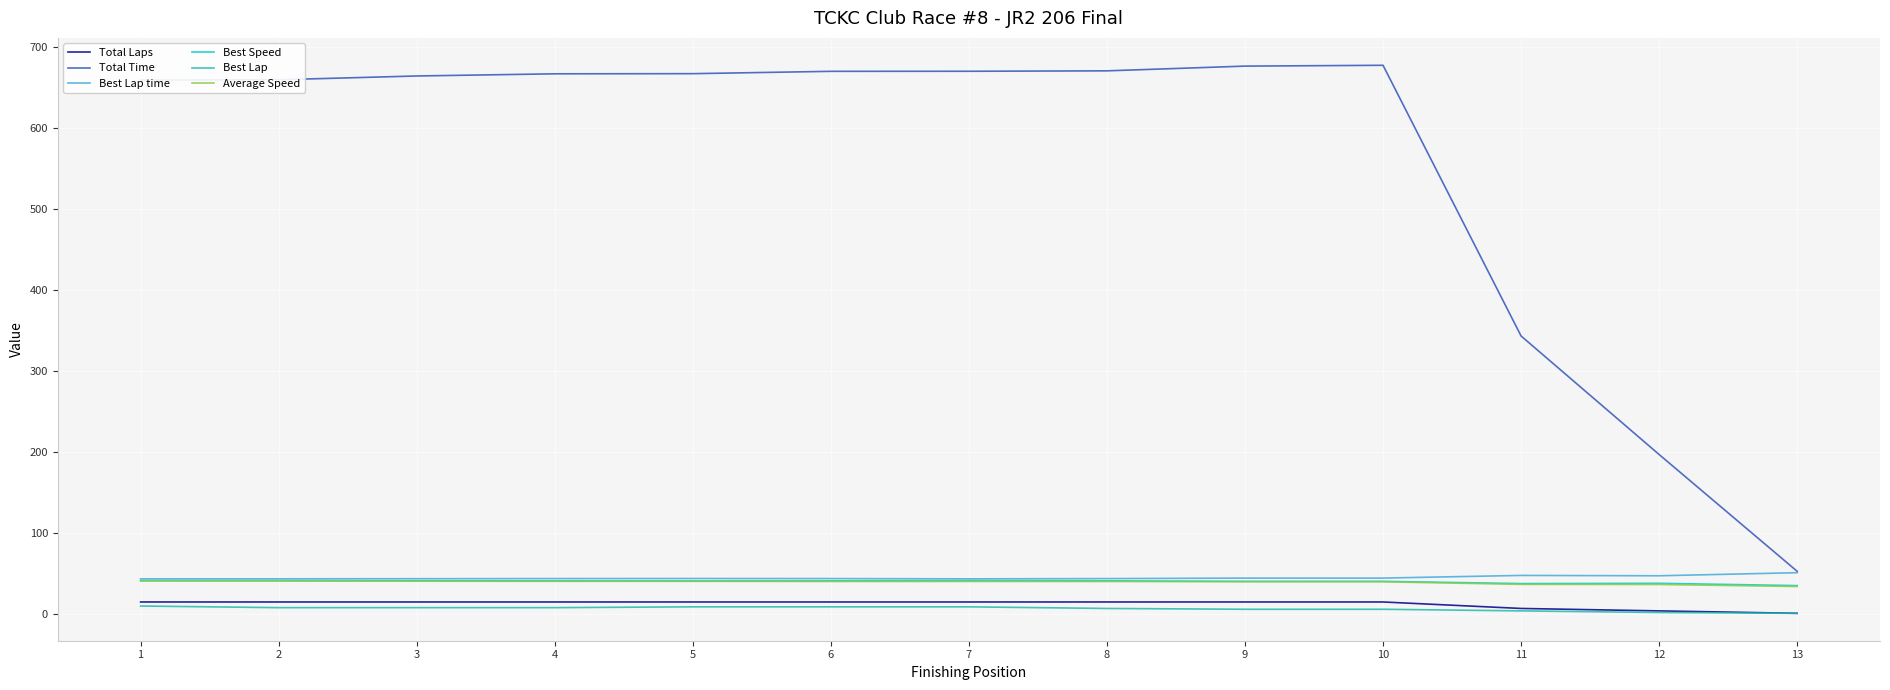

True or false: Best Lap and Best Speed cross at least once.

False